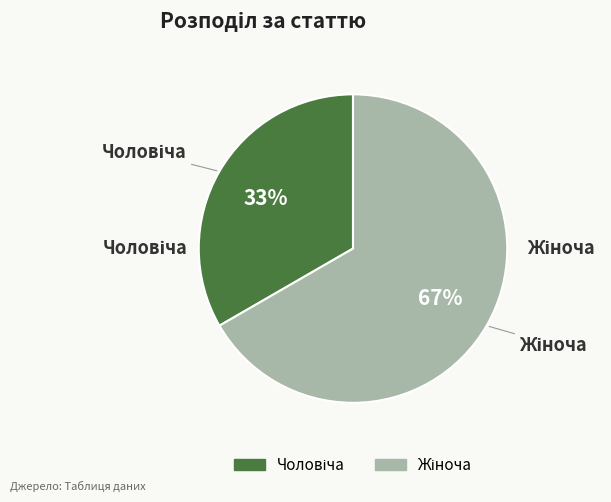

Does any single category account for the majority?

Yes